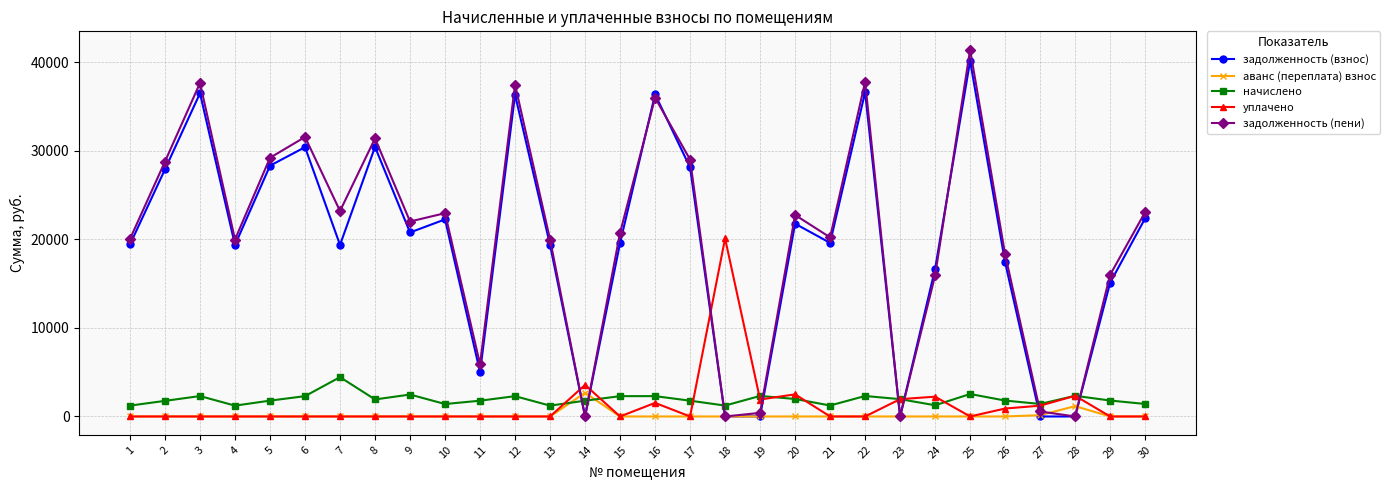

Which series has the widest spread of values?

задолженность (пени)